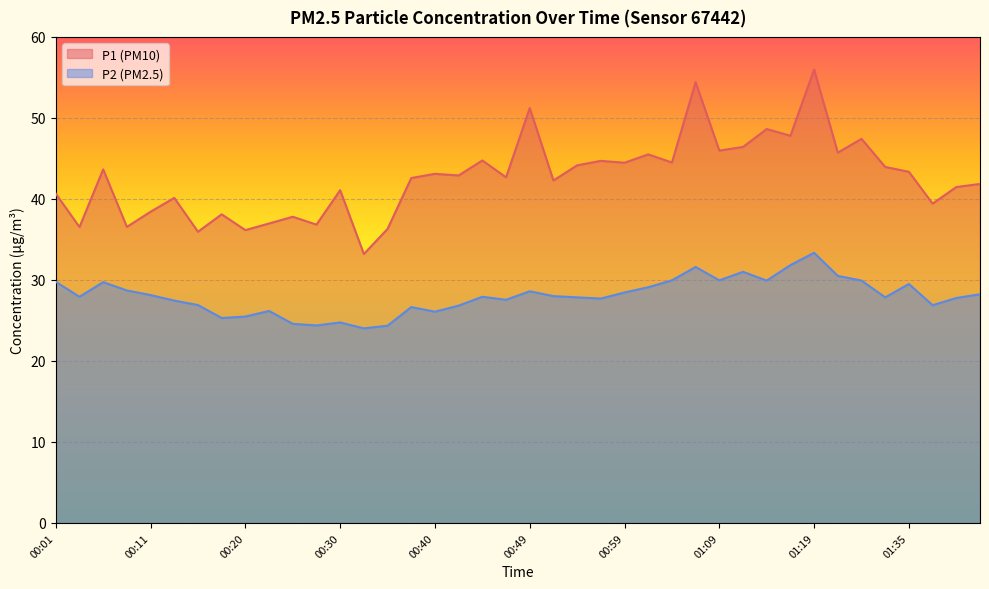

List the series in order of their peak value, lowest first.

P2 (PM2.5), P1 (PM10)